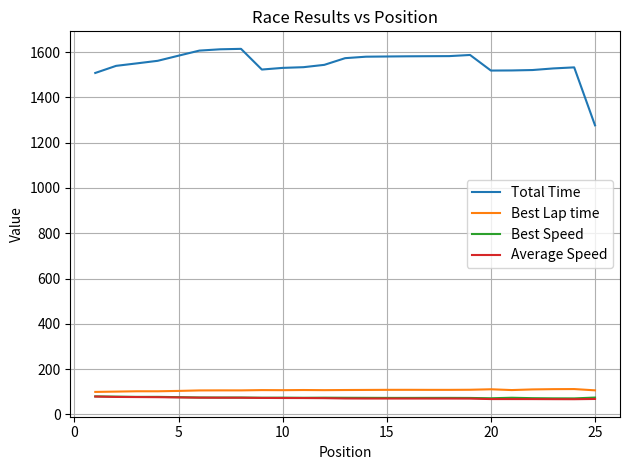

True or false: Total Time and Best Lap time intersect in this chart.

False